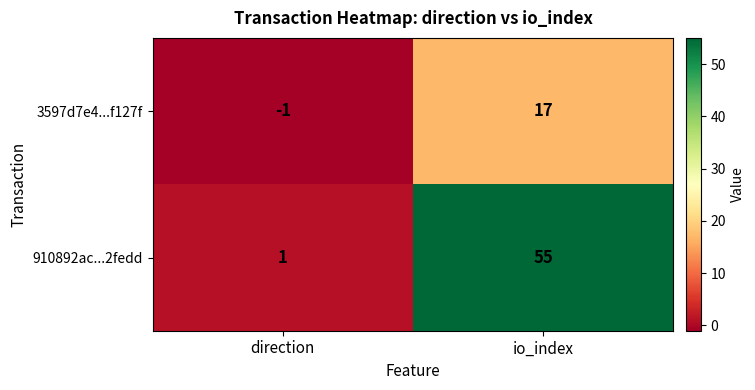

What is the total value across all series at io_index?

72